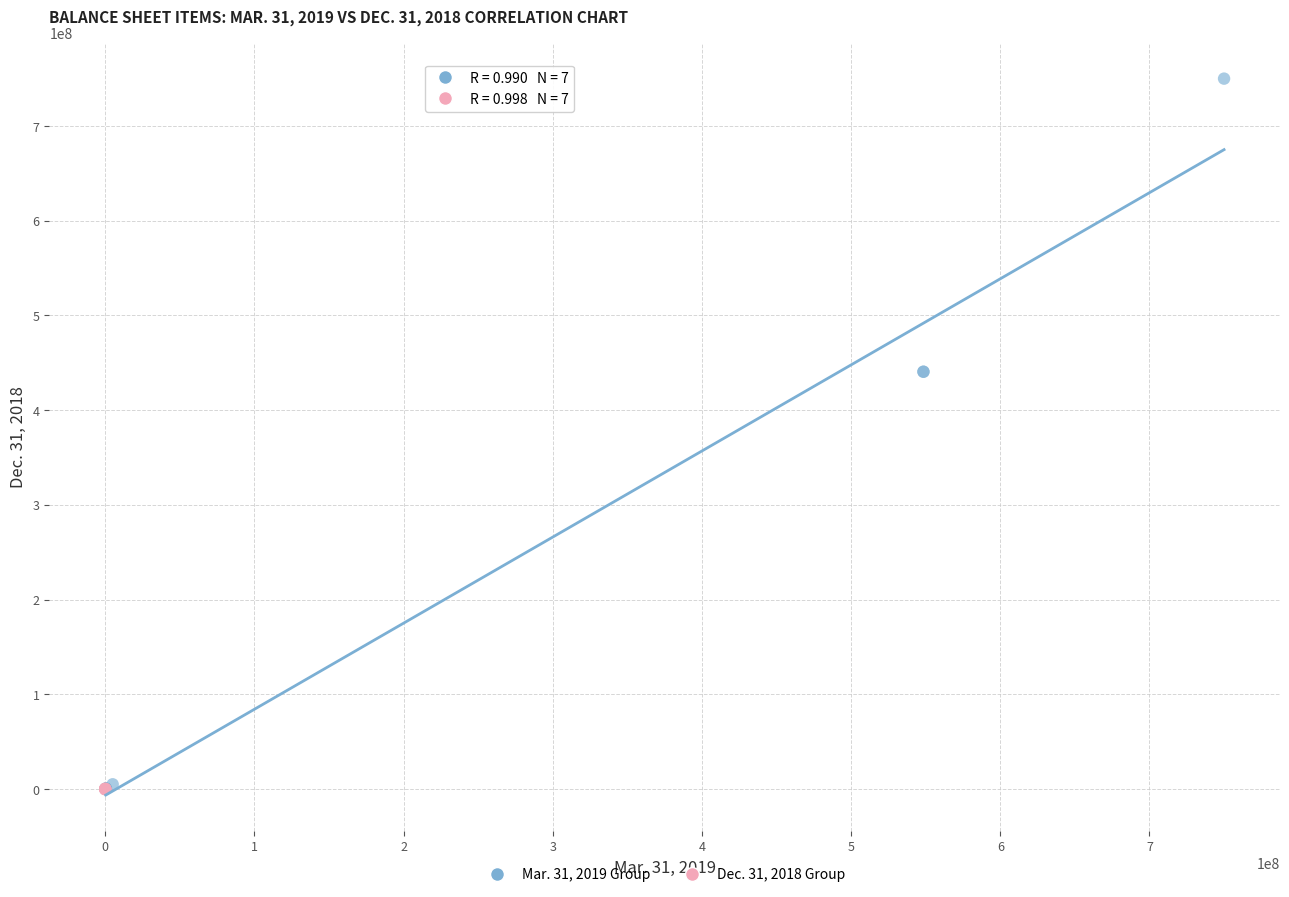

What are all the series names shown in the legend?

Mar. 31, 2019 Group, Dec. 31, 2018 Group